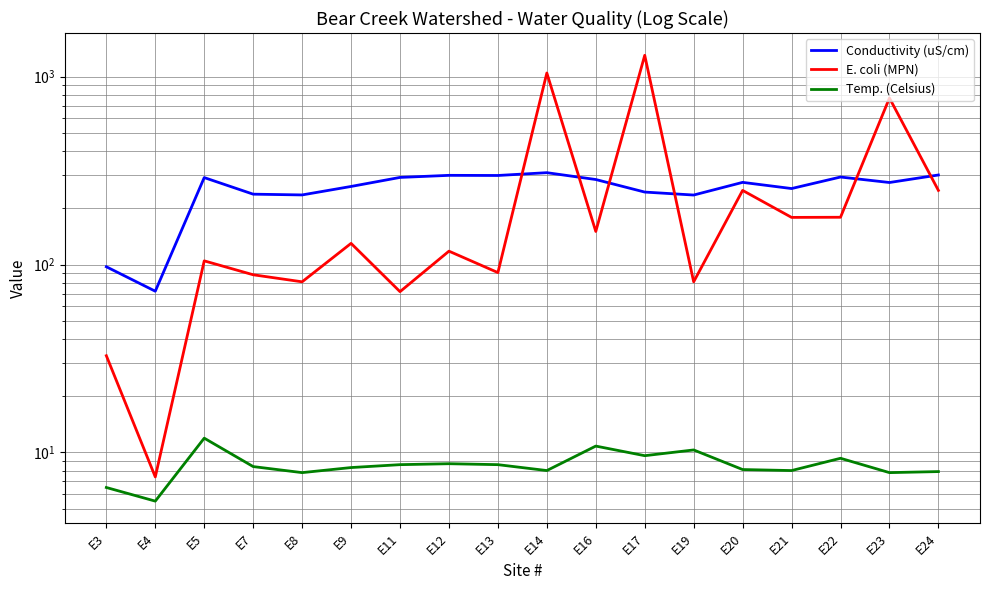

What is the value of the Temp. (Celsius) point at the 7th from the left?

8.6